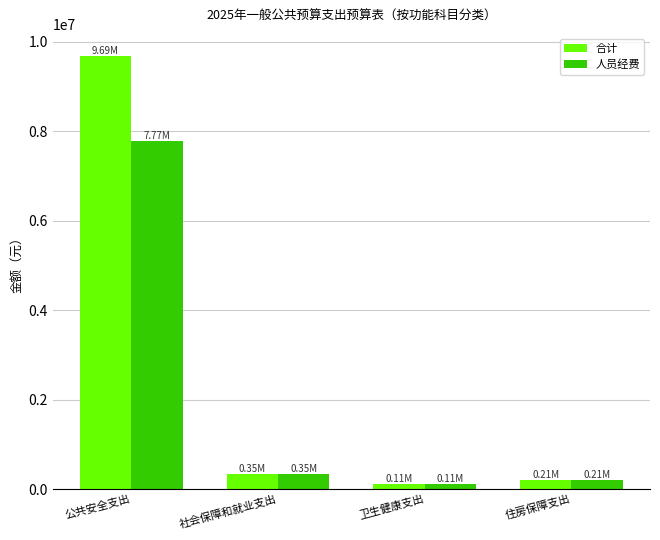

What is the sum of all 合计 values?

10359470.7